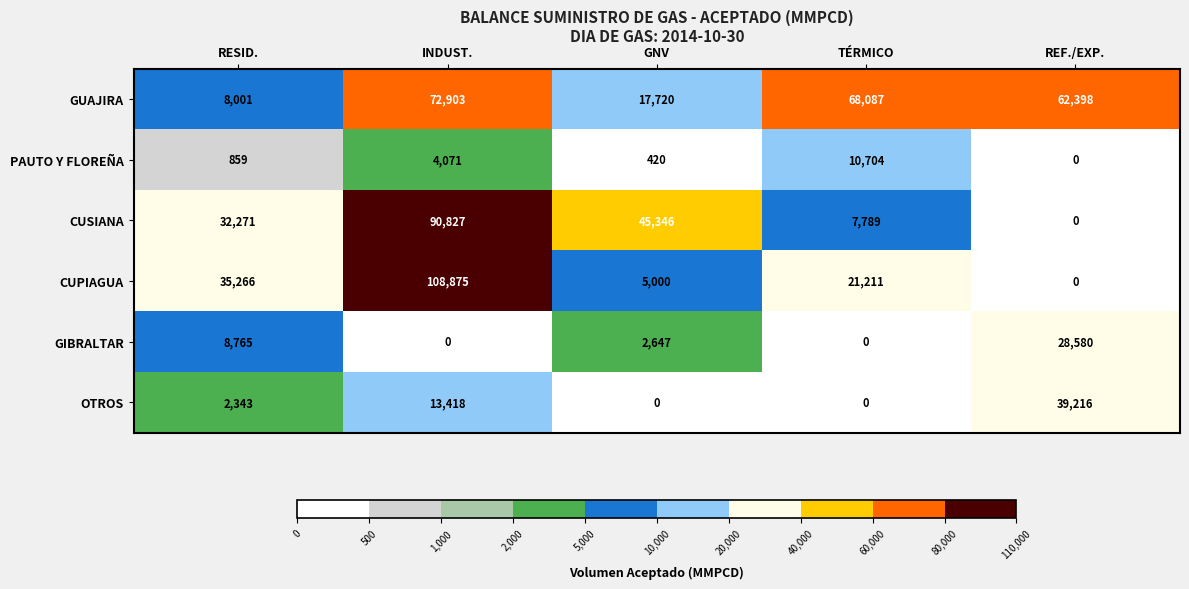

Where is GIBRALTAR nearest to the value 14290?

RESID.